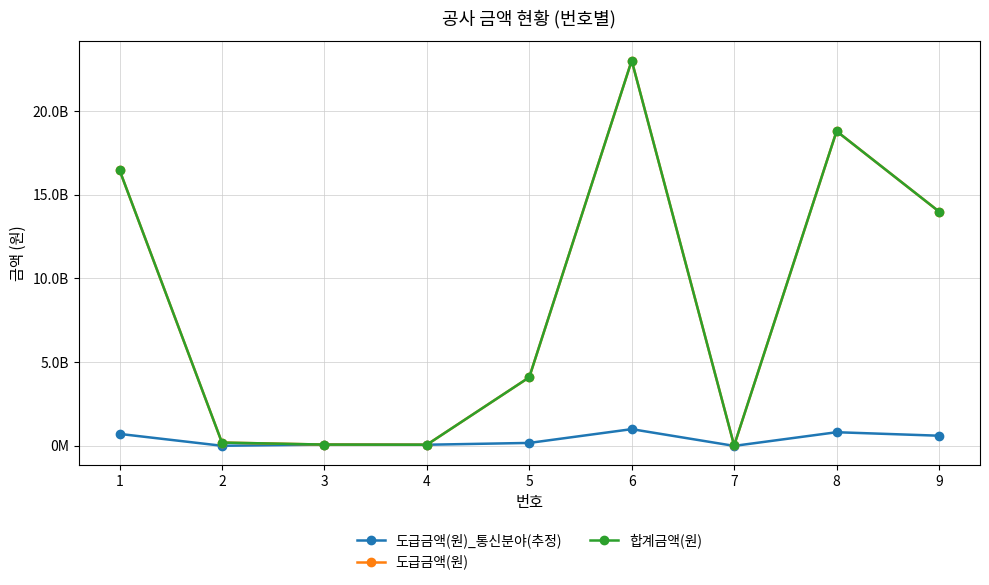

Does the chart have visible grid lines?

Yes